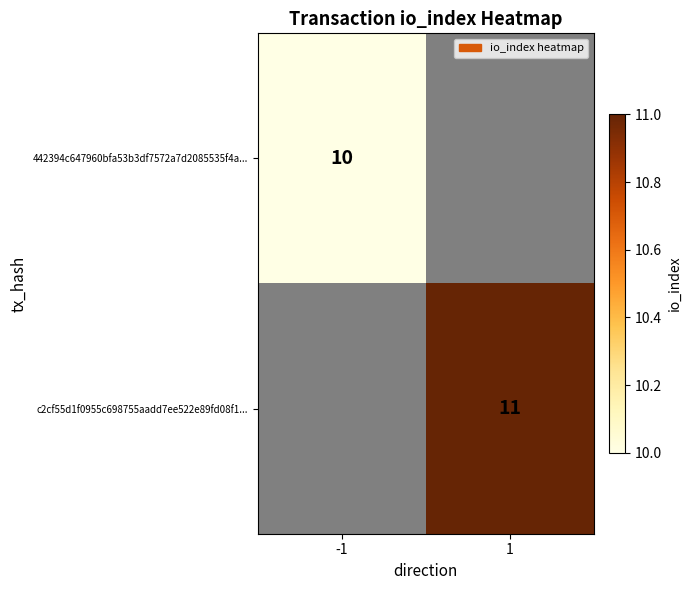

The c2cf55d1f0955c698755aadd7ee522e89fd08f1... series shows 11 at 1. True or false?

True